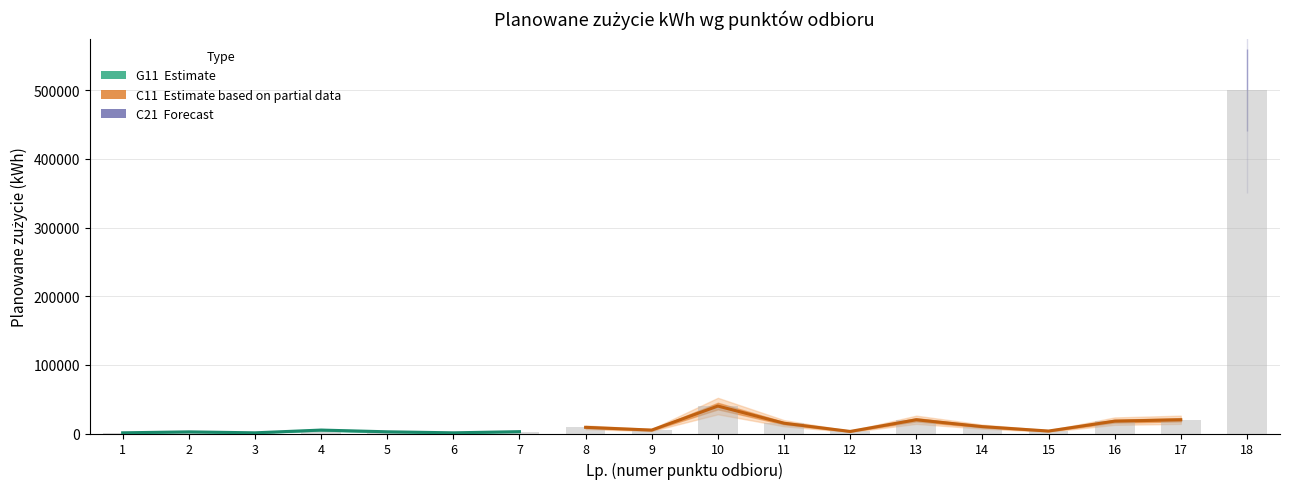

What is the sum of the values at 15 and 12?

6600